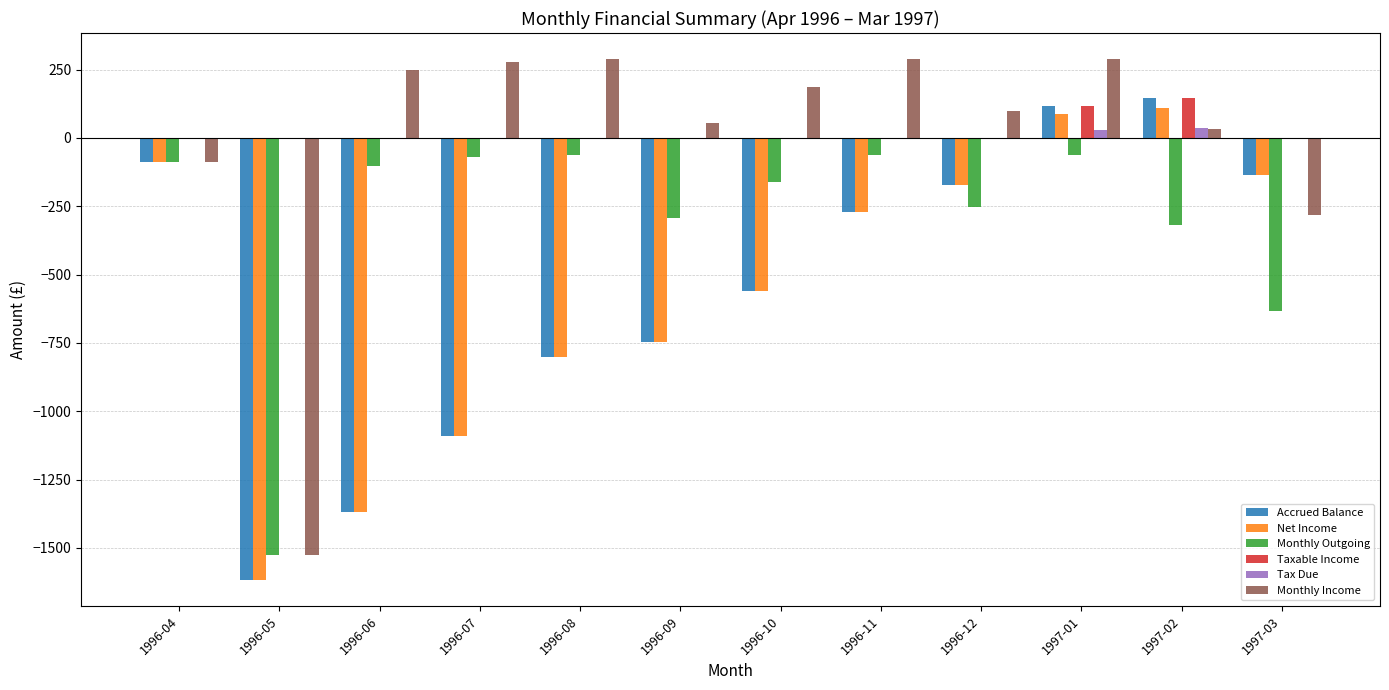

The value of Taxable Income at 1996-06 is -94.0. True or false?

False